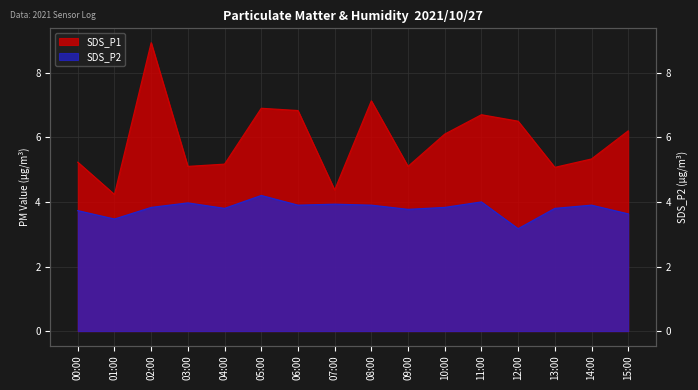

What is the total value across all series at 05:00?

11.1